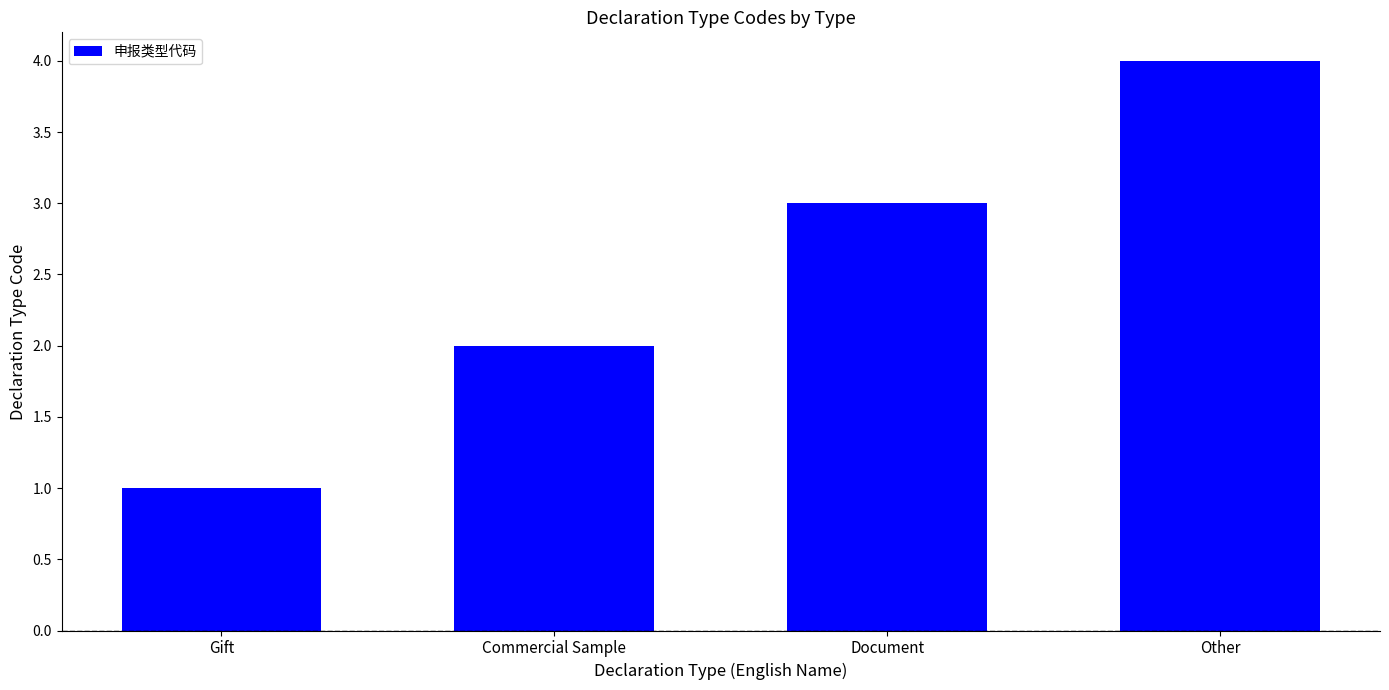

Rank the categories by value from lowest to highest.

Gift, Commercial Sample, Document, Other